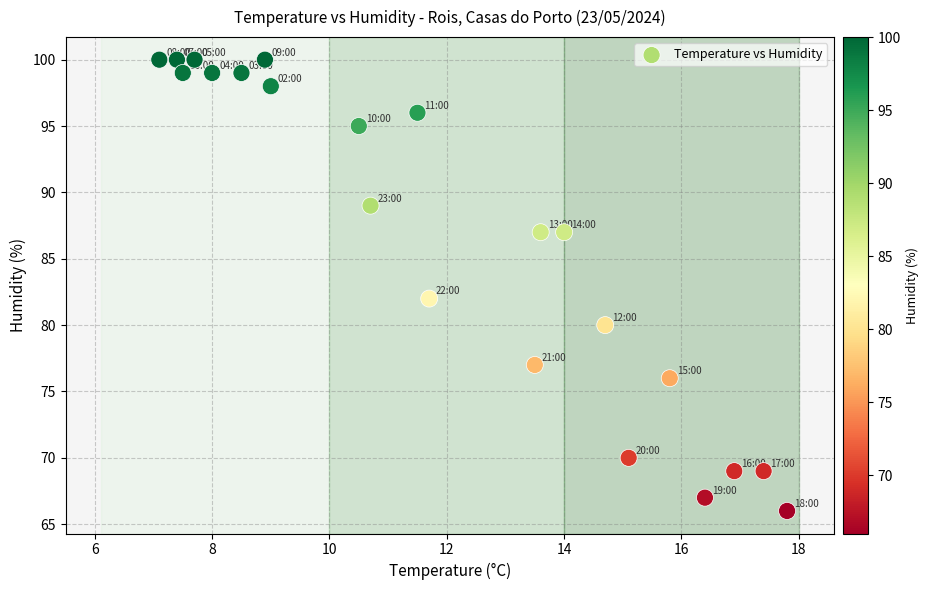

What is the range of Y values (max minus min)?

34